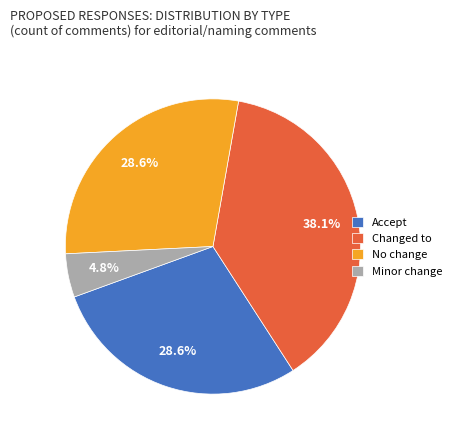

Approximately how many times larger is the value at Changed to compared to Accept?

1.3